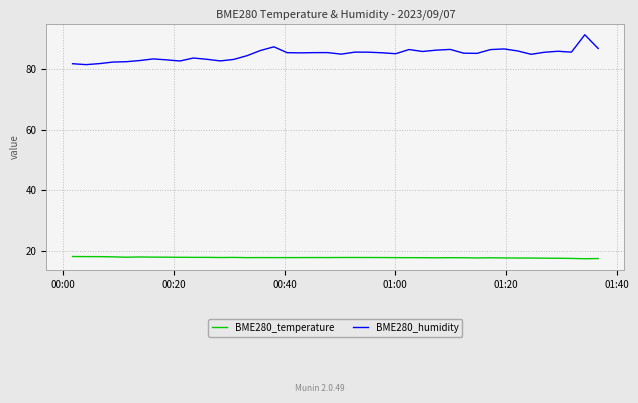

True or false: BME280_humidity and BME280_temperature intersect in this chart.

False